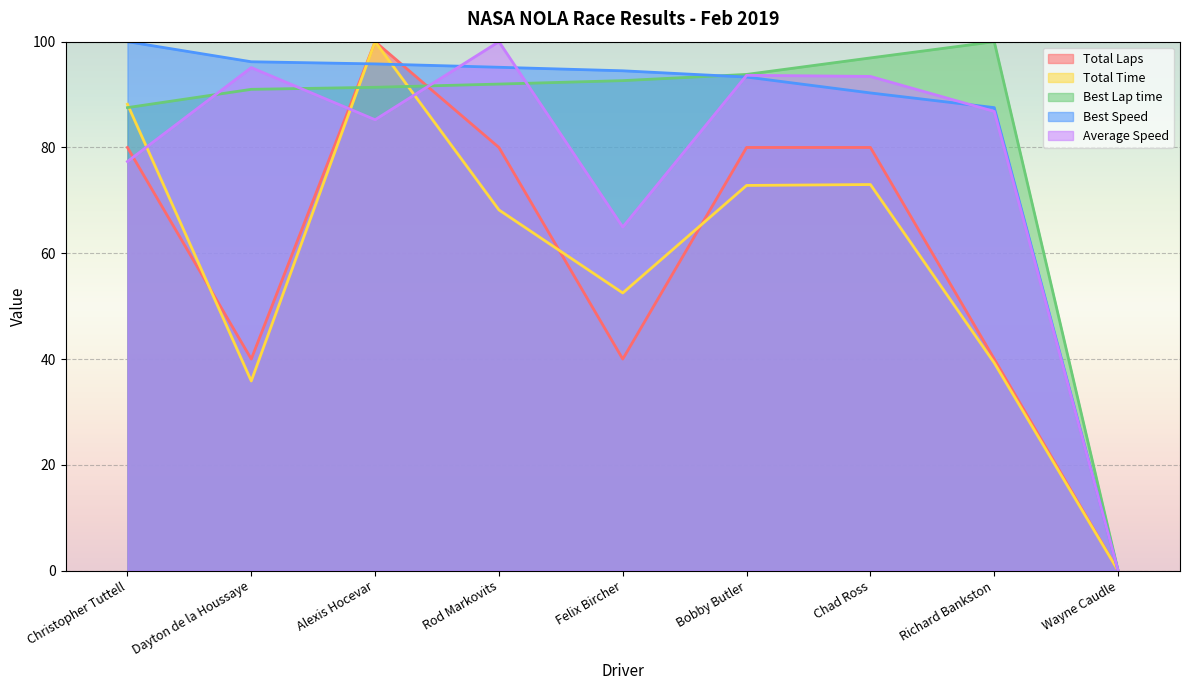

Which series ends up on top after the final intersection of Total Laps and Average Speed?

Average Speed